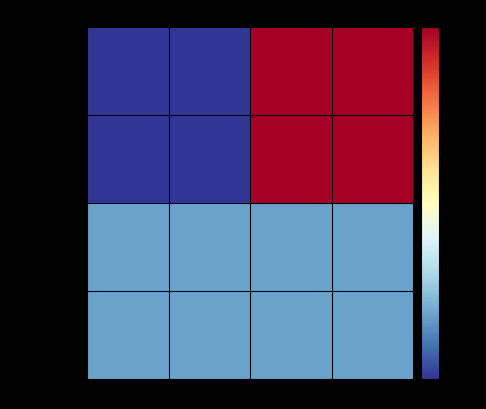

What is the maximum value shown in the chart?

10